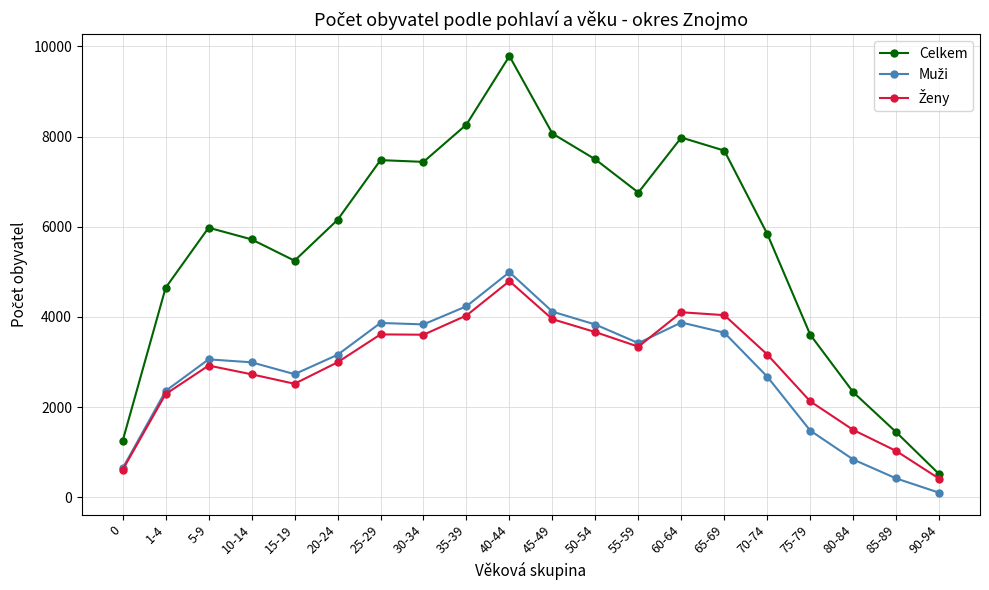

What is the total value across all series at 55-59?

13518